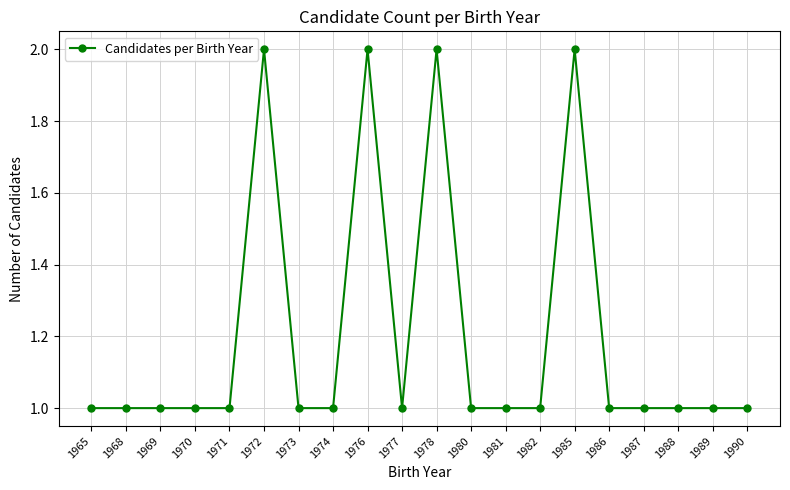

What is the value of the 8th point from the left?

1